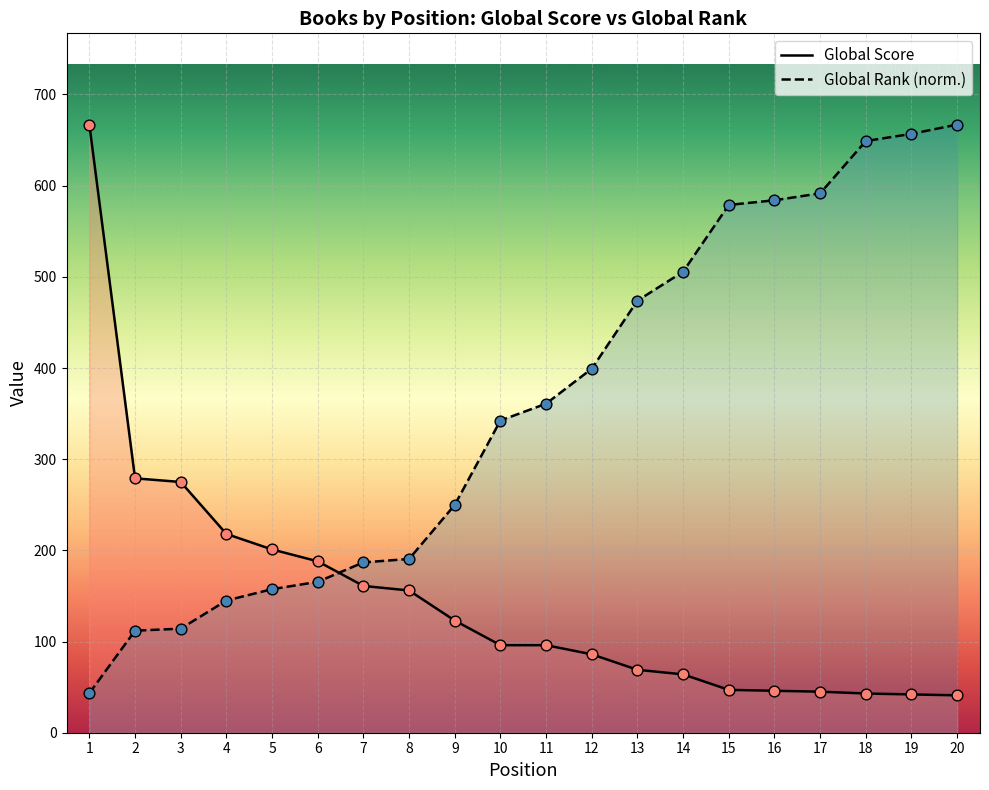

What is the total value across all series at 14?

569.6